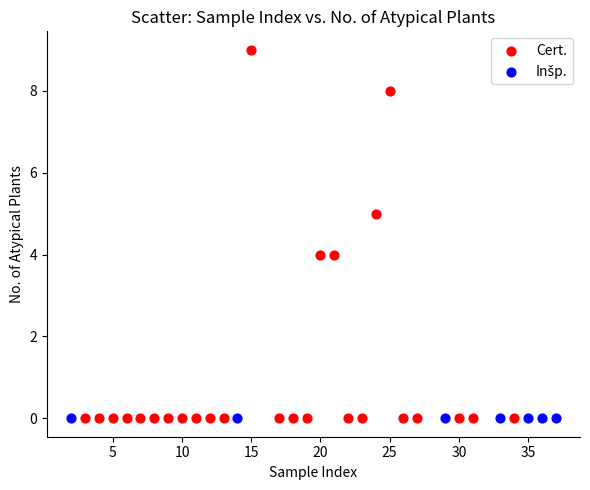

Which series contains the highest Y value?

Cert.